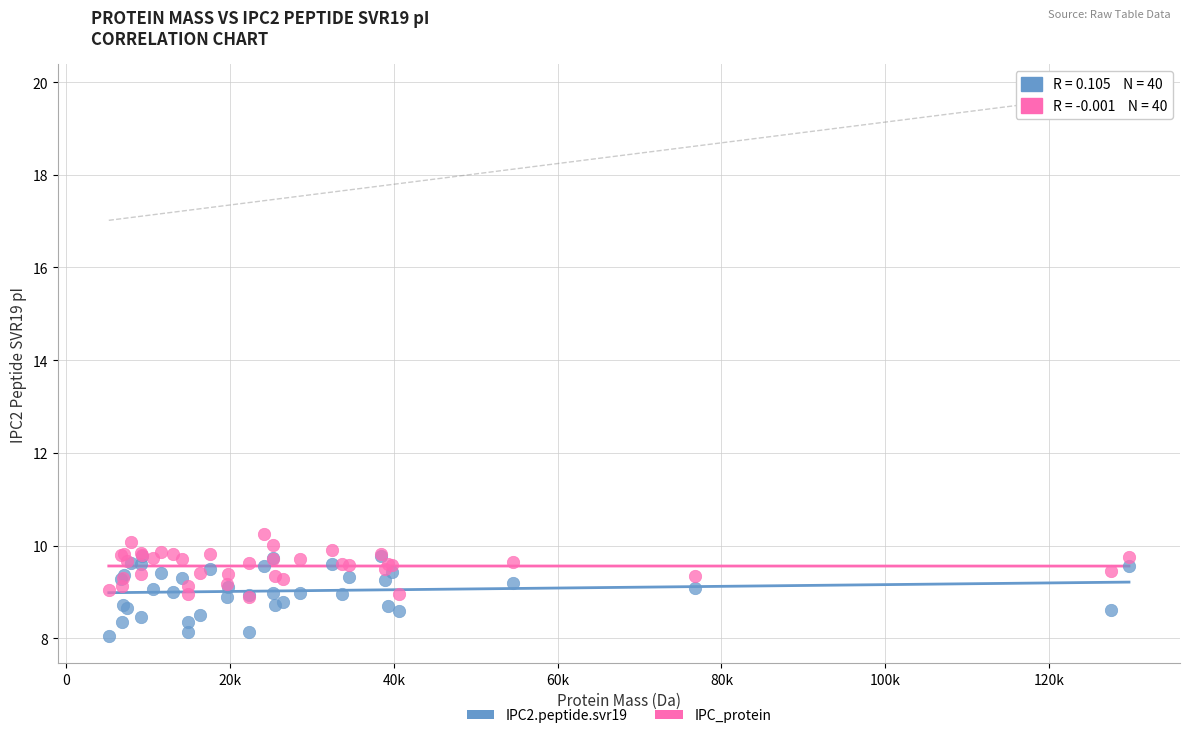

What are all the series names shown in the legend?

IPC2.peptide.svr19, IPC_protein